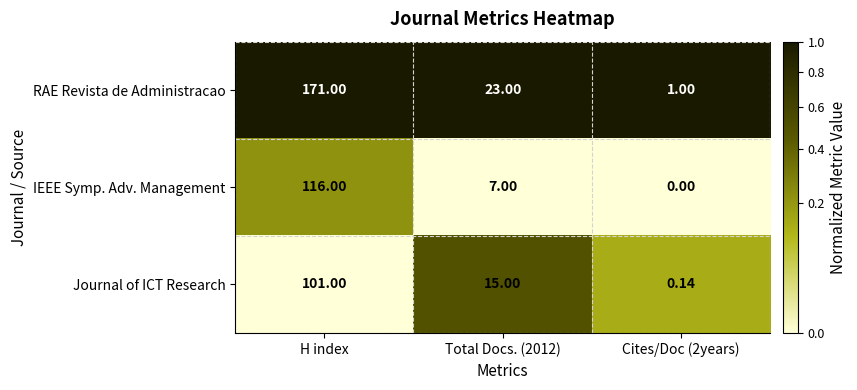

Rank the series at Cites/Doc (2years) from highest to lowest value.

RAE Revista de Administracao, Journal of ICT Research, IEEE Symp. Adv. Management